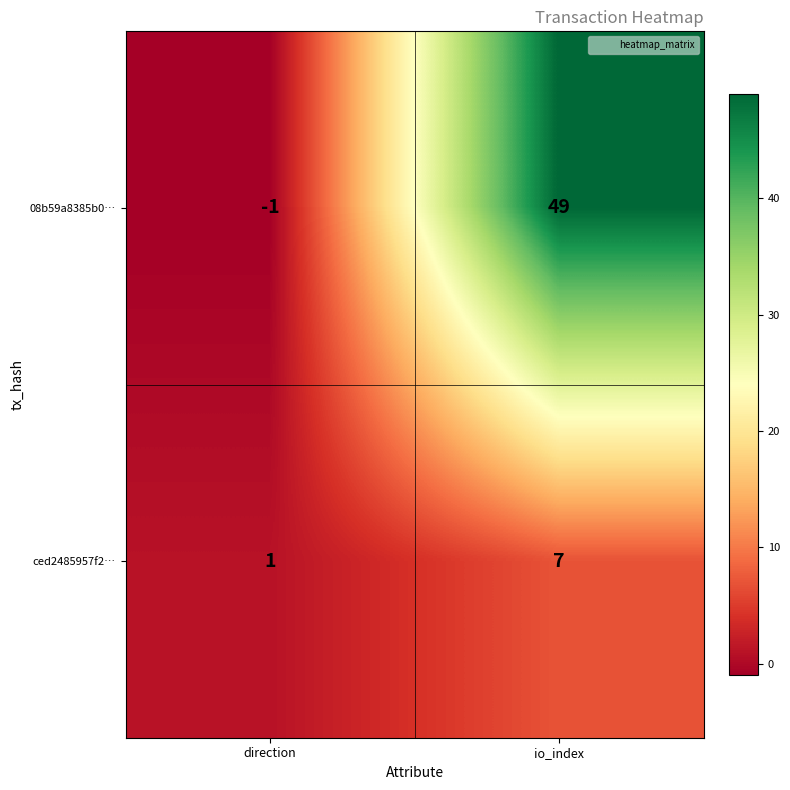

Which series has the largest total across all categories?

08b59a8385b0…